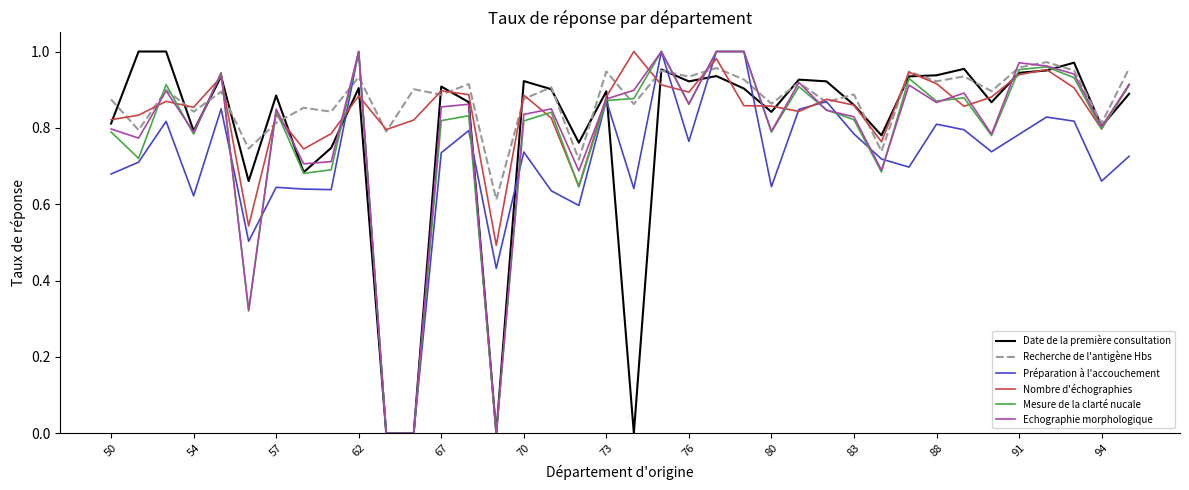

What are all the series names shown in the legend?

Date de la première consultation, Recherche de l'antigène Hbs, Préparation à l'accouchement, Nombre d'échographies, Mesure de la clarté nucale, Echographie morphologique